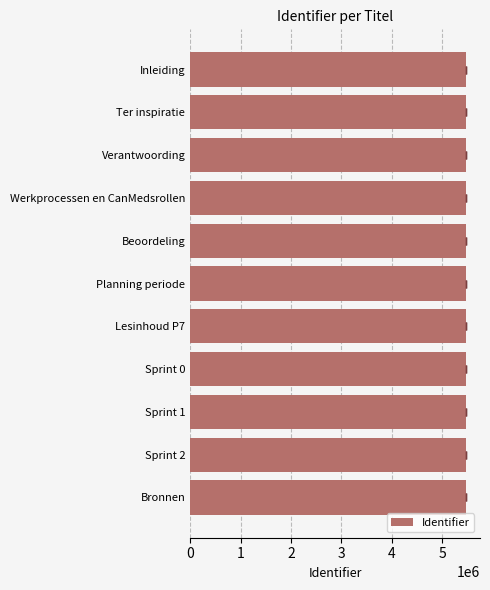

How many values exceed 5470063?

5